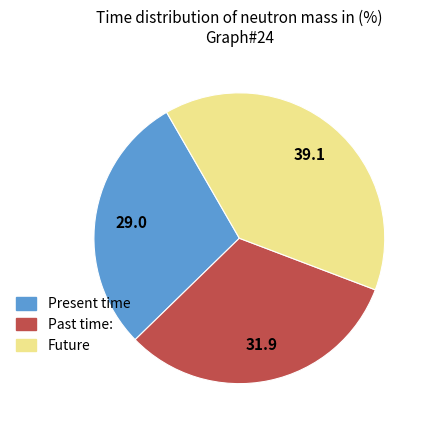

How many slices are in this pie chart?

3